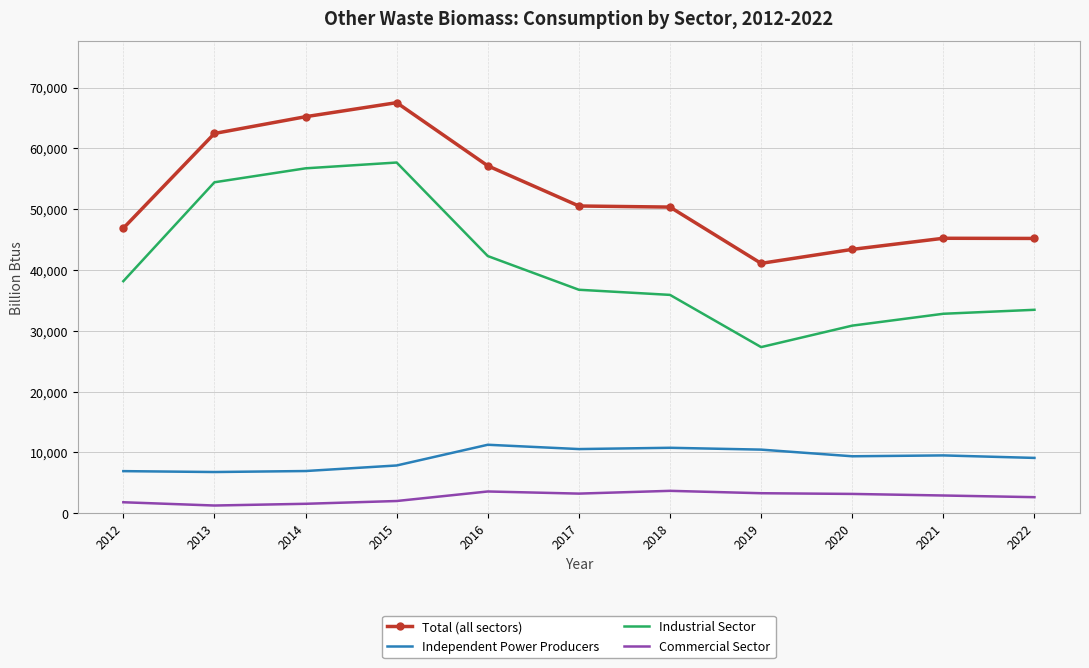

At 2020, list the series in order from largest to smallest.

Total (all sectors), Industrial Sector, Independent Power Producers, Commercial Sector